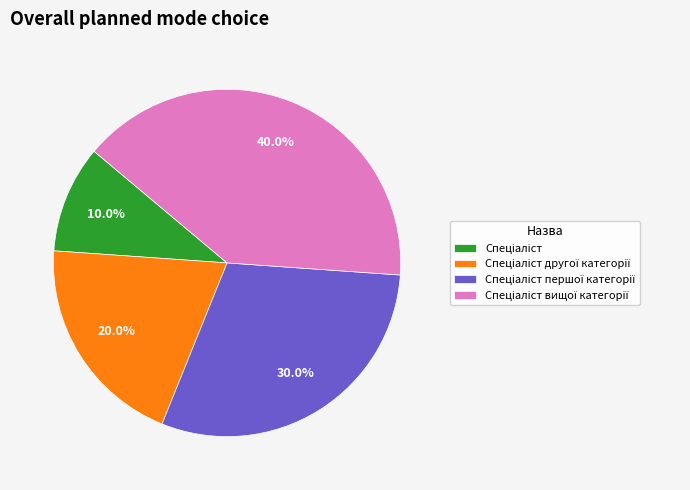

Is there any slice that represents more than half of the pie?

No